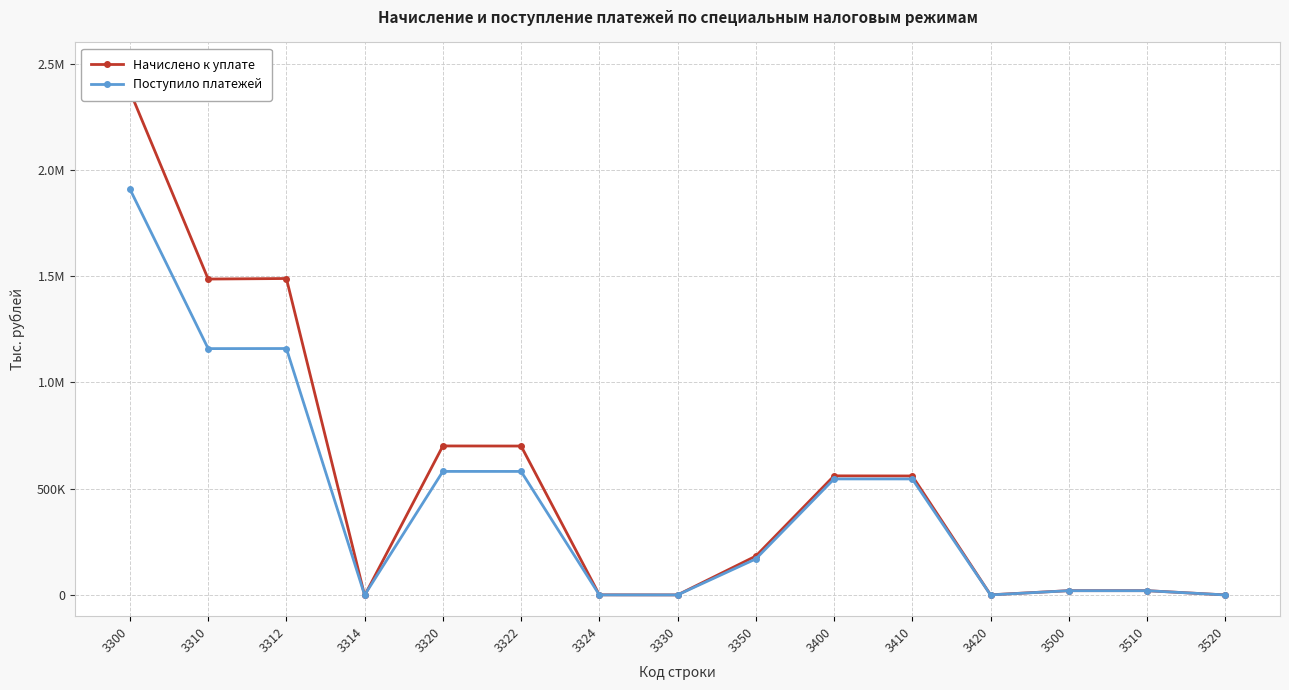

Rank the series at 3410 from highest to lowest value.

Начислено к уплате, Поступило платежей